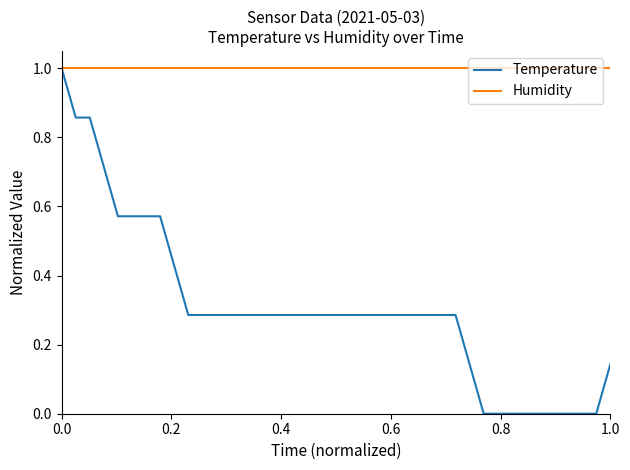

What are all the series names shown in the legend?

Temperature, Humidity